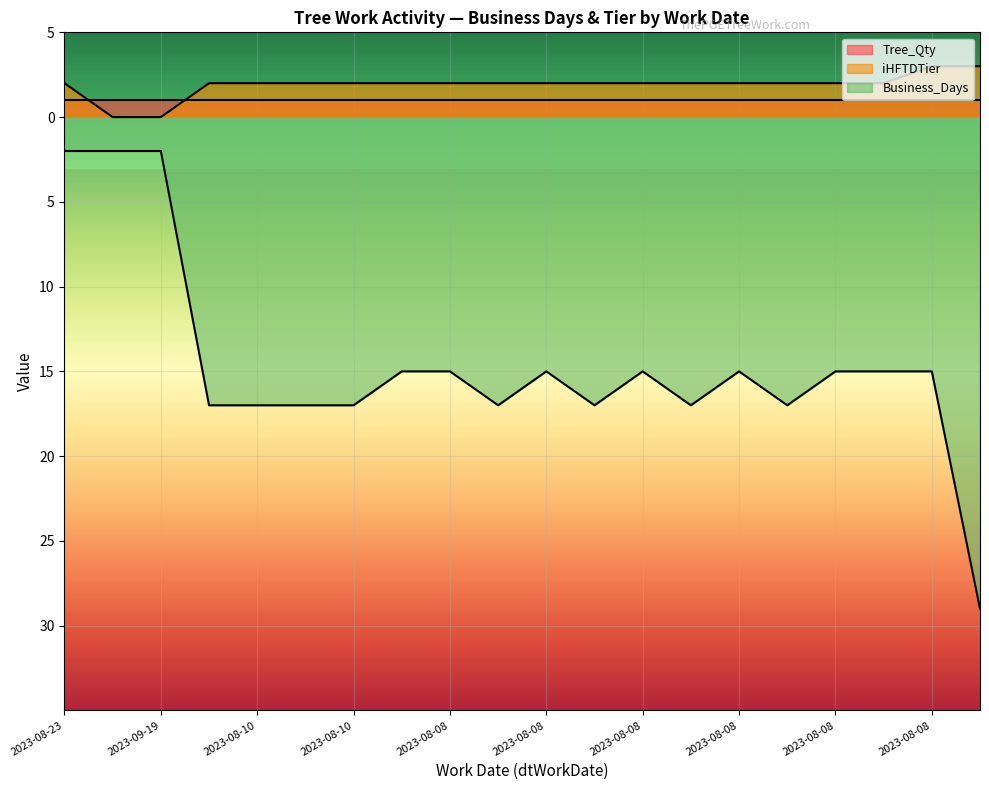

Reading left to right, what are all the values shown in this chart?

iHFTDTier: 2	0	0	2	2	2	2	2	2	2	2	2	2	2	2	2	2	2	3	3
Business_Days: -2	-2	-2	-17	-17	-17	-17	-15	-15	-17	-15	-17	-15	-17	-15	-17	-15	-15	-15	-29